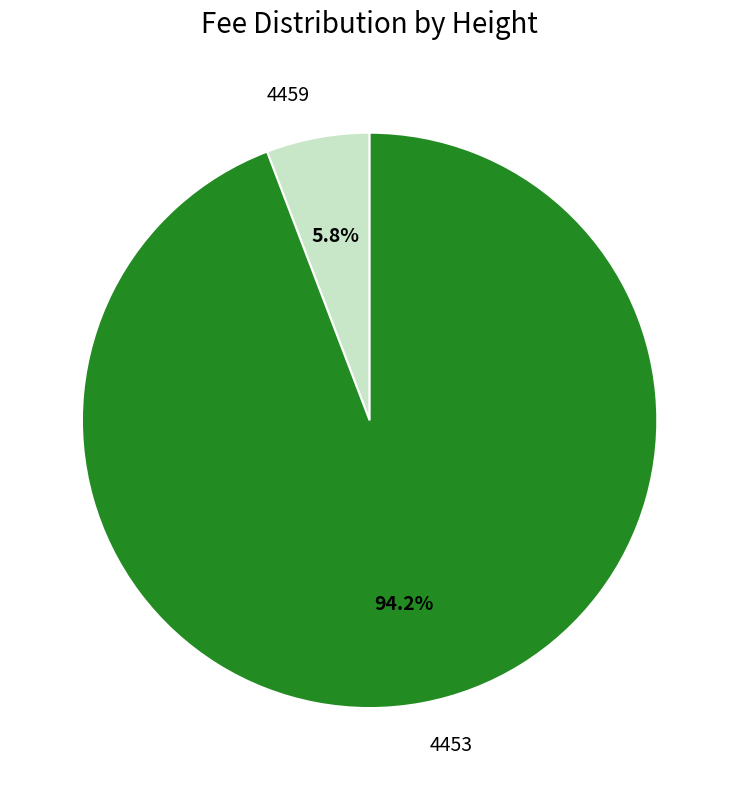

What percentage is the 4453 slice, to the nearest percent?

94%